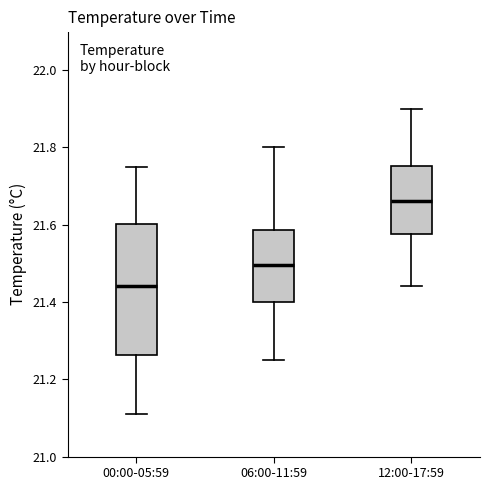

Reading left to right, transcribe this box plot: for each box, give where its median line is, the range the box spans, and where its two whiskers end, as read against the y-axis. The values are not printed on the chart, so give them approximately, as read against the axis.

00:00-05:59: median 21.44, box 21.26 to 21.60, whiskers 21.12 to 21.76
06:00-11:59: median 21.50, box 21.40 to 21.58, whiskers 21.26 to 21.80
12:00-17:59: median 21.66, box 21.58 to 21.76, whiskers 21.44 to 21.90